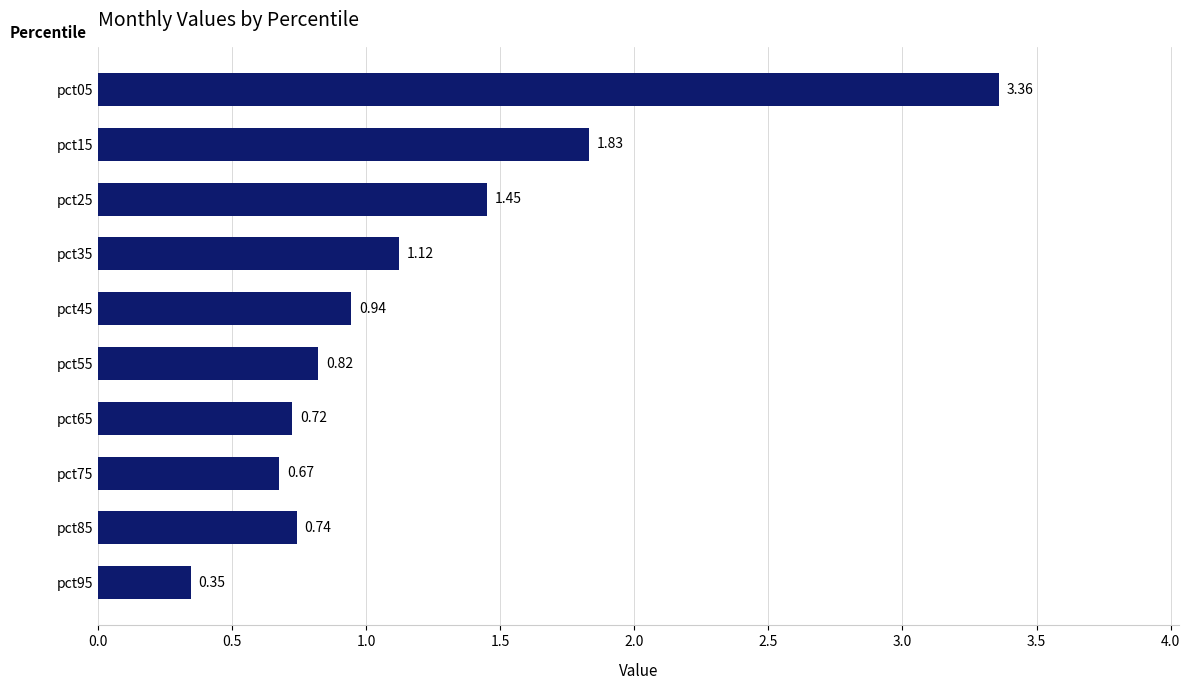

What is the difference between the maximum and second lowest values?

2.7